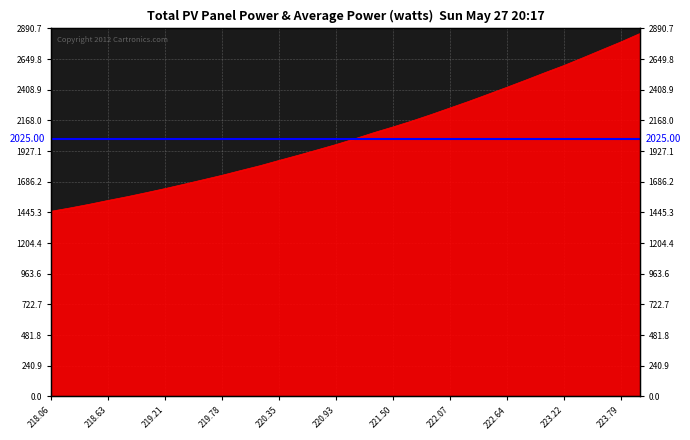

What is the sum of the values at 223.5987 and 220.5444?

4617.6